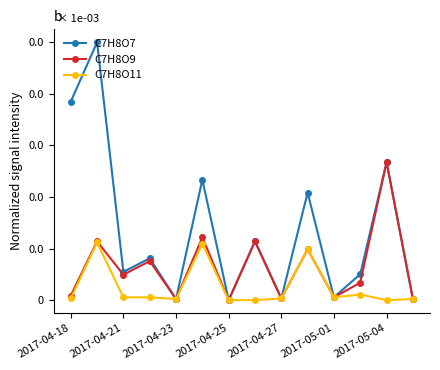

True or false: C7H8O11 and C7H8O7 intersect in this chart.

False